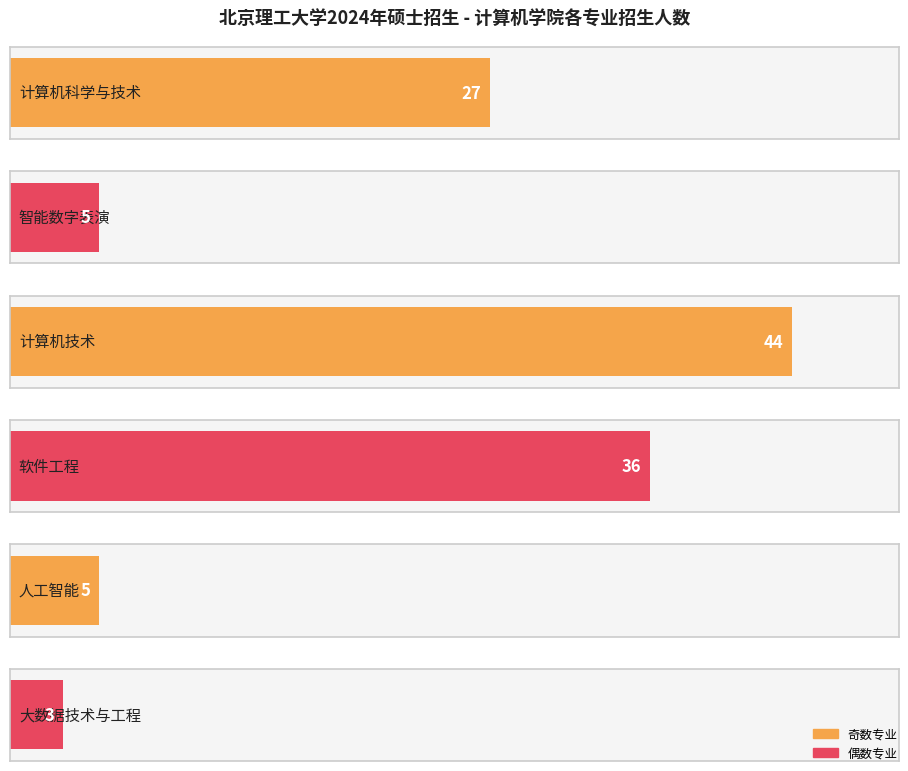

What is the average value?

20